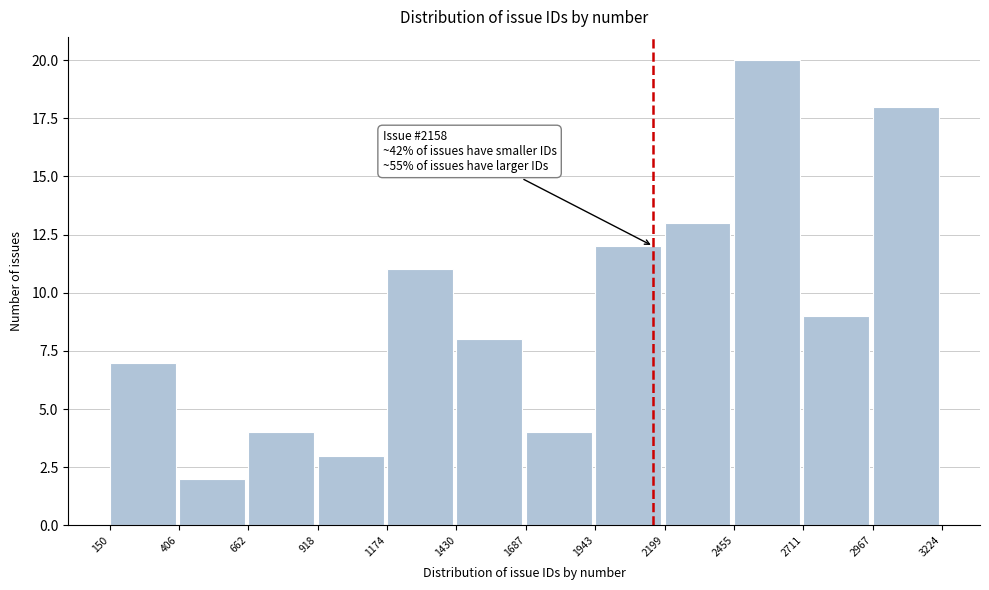

Which range on the x-axis has the tallest bar?

2455 to 2711